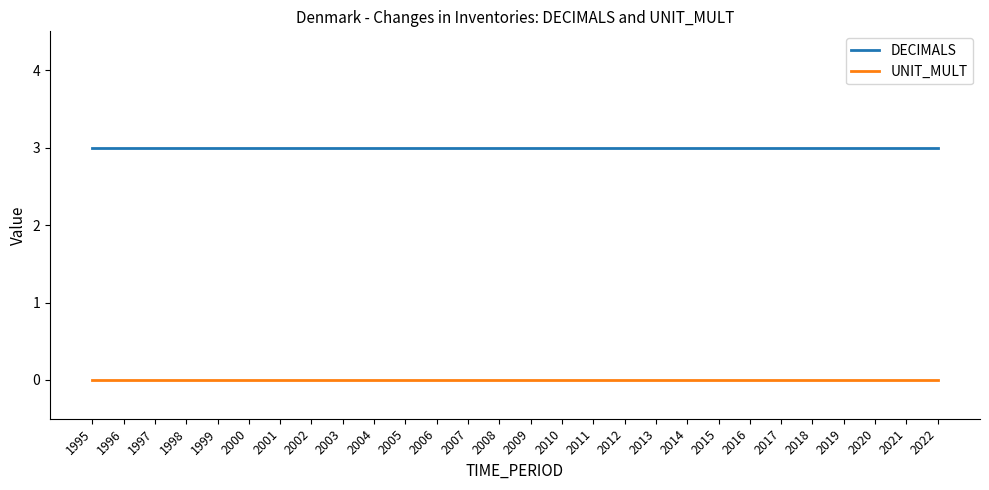

Rank the series by their average value, from lowest to highest.

UNIT_MULT, DECIMALS